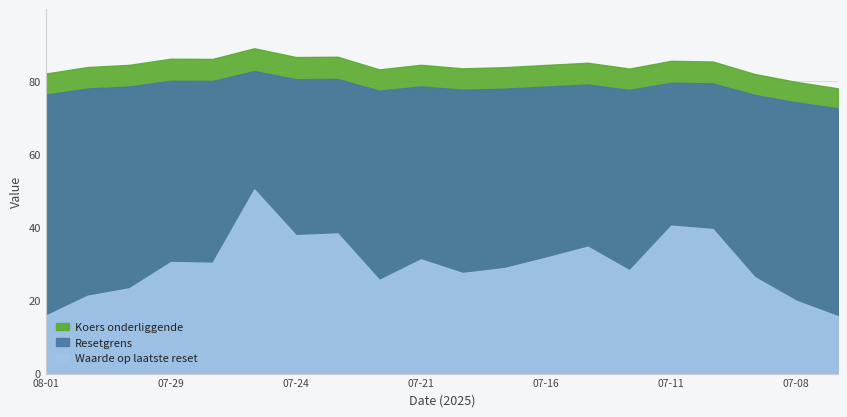

What is the label of the 2nd point from the right?

2025-07-08